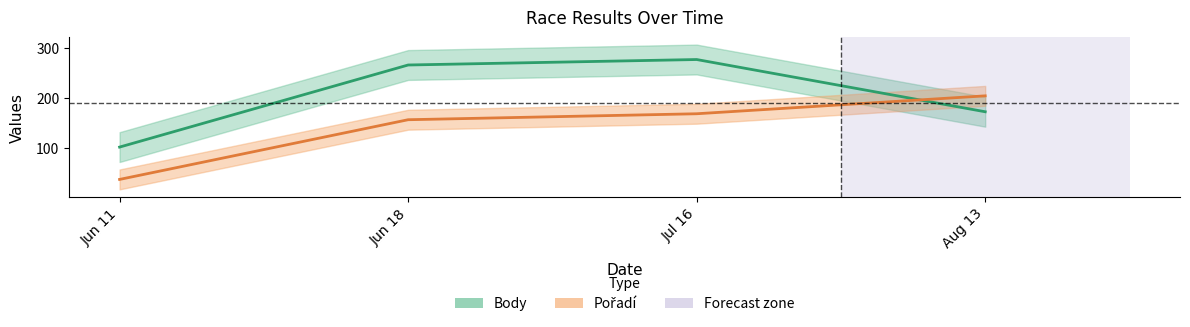

Is it true that Pořadí equals 204 at Aug 13?

True